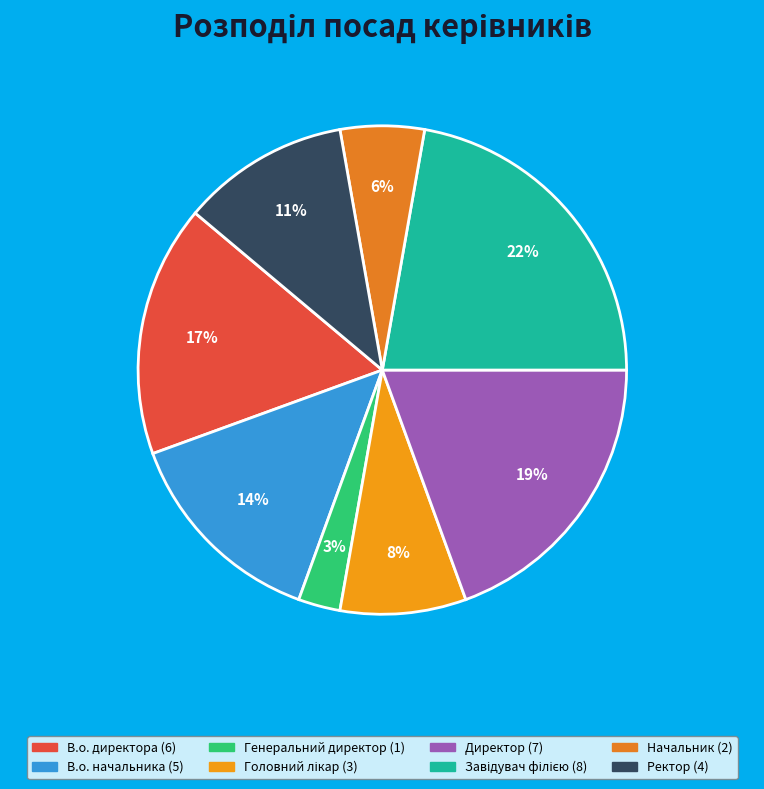

To the nearest percent, what is the combined percentage of Начальник and Головний лікар?

14%